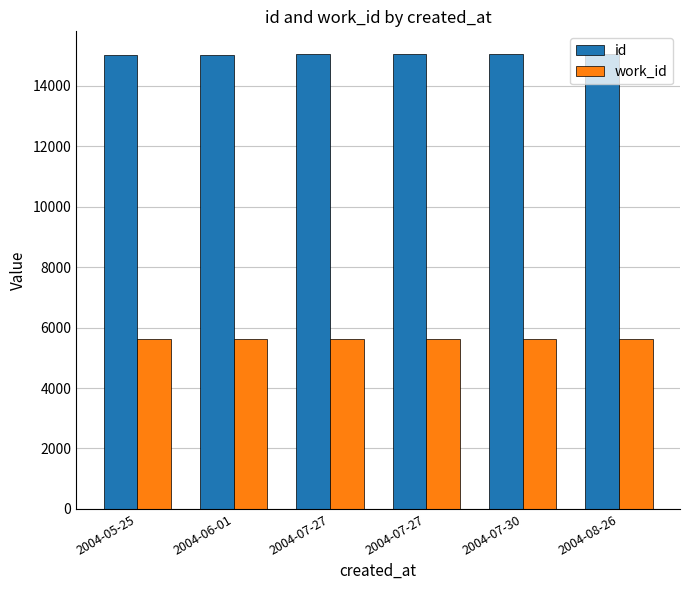

At which label does work_id reach its minimum?

2004-07-30